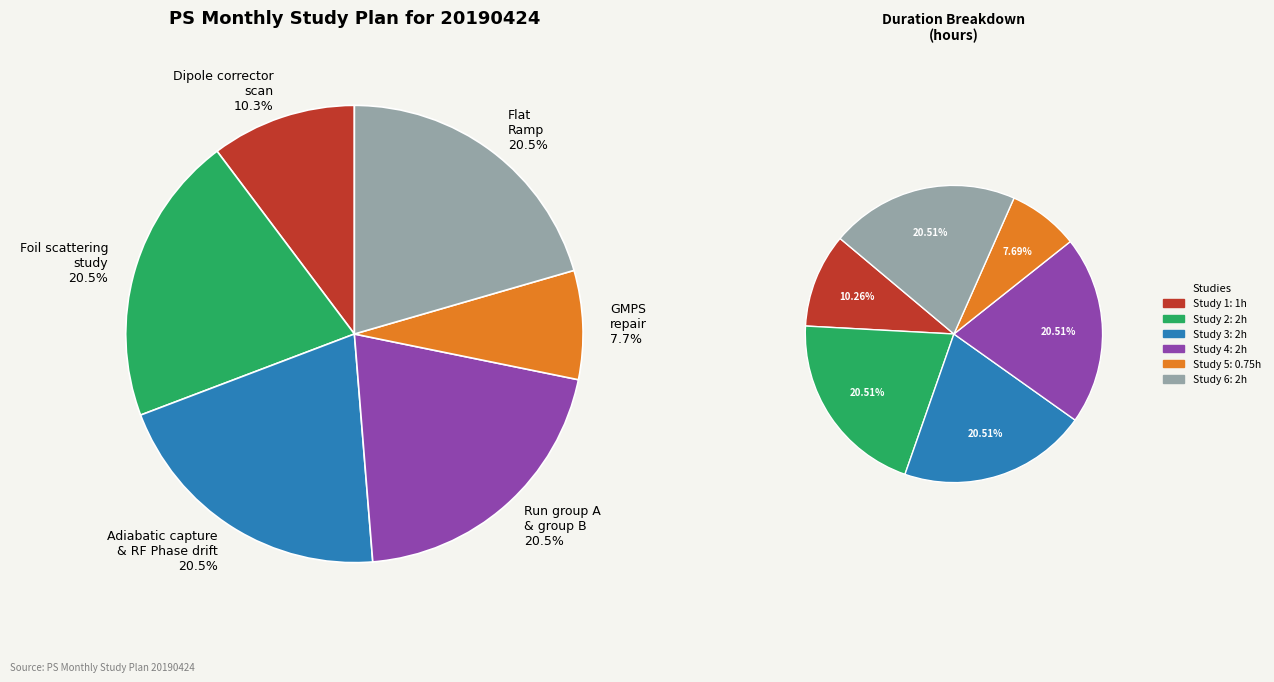

Is there a majority slice in this chart?

No